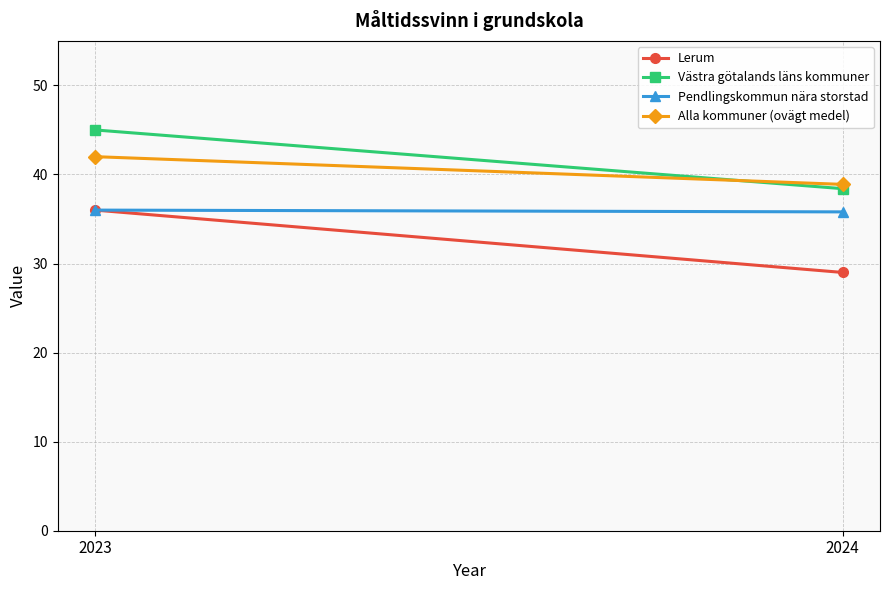

At which label does Lerum reach its peak?

2023